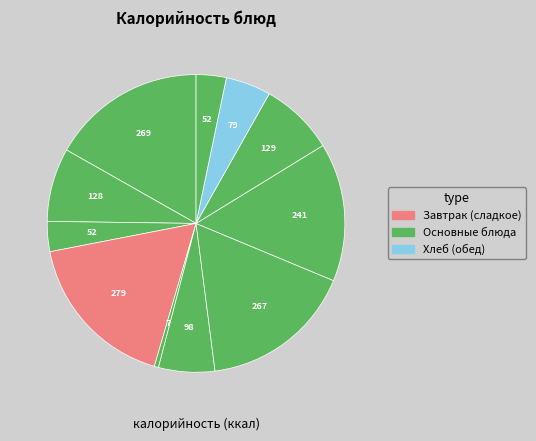

How many segments does this pie chart have?

11